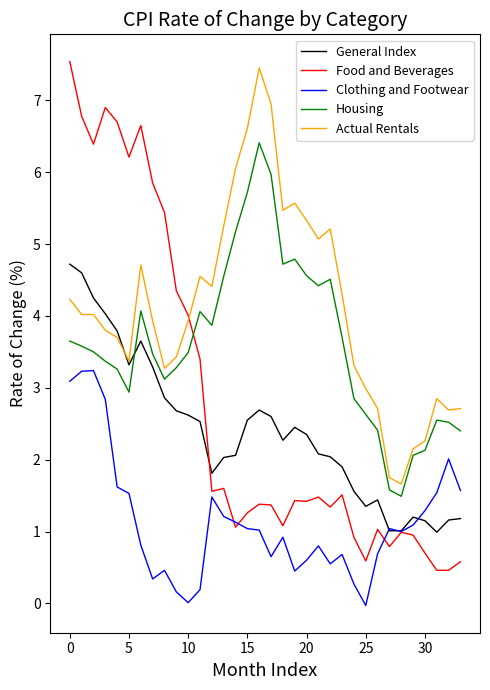

Which series ends up on top after the final intersection of Housing and Food and Beverages?

Housing